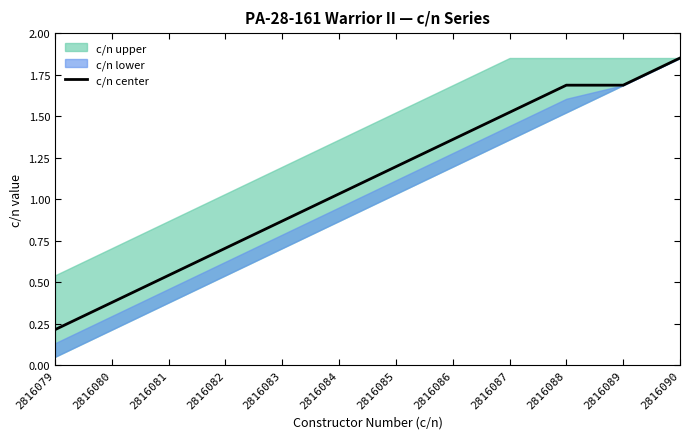

At which label is the value closest to 1?

2816084